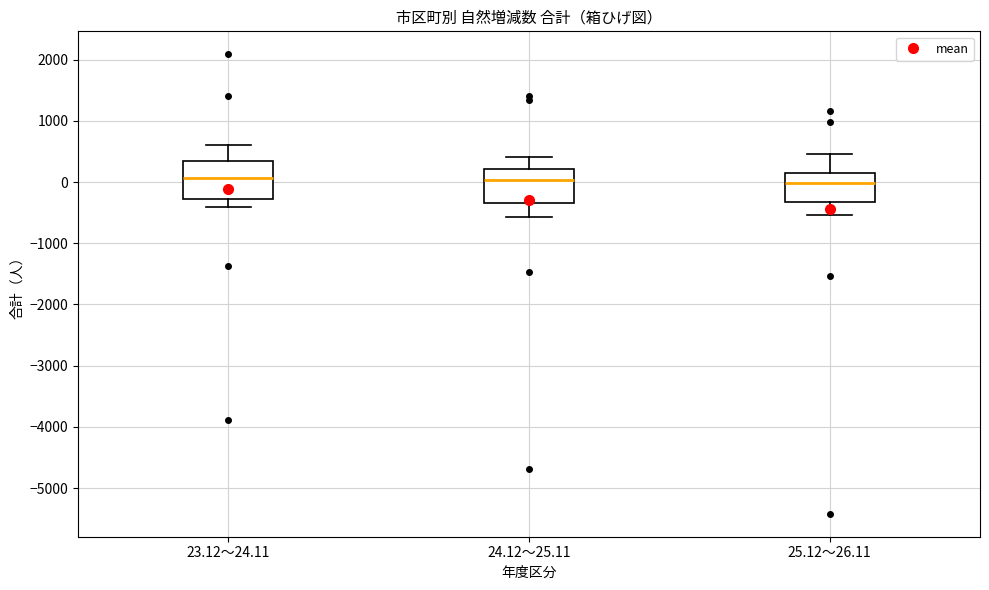

Where is the upper edge of the box for 25.12～26.11 on the y-axis? The values are not printed on the chart, so give them approximately, as read against the axis.

200